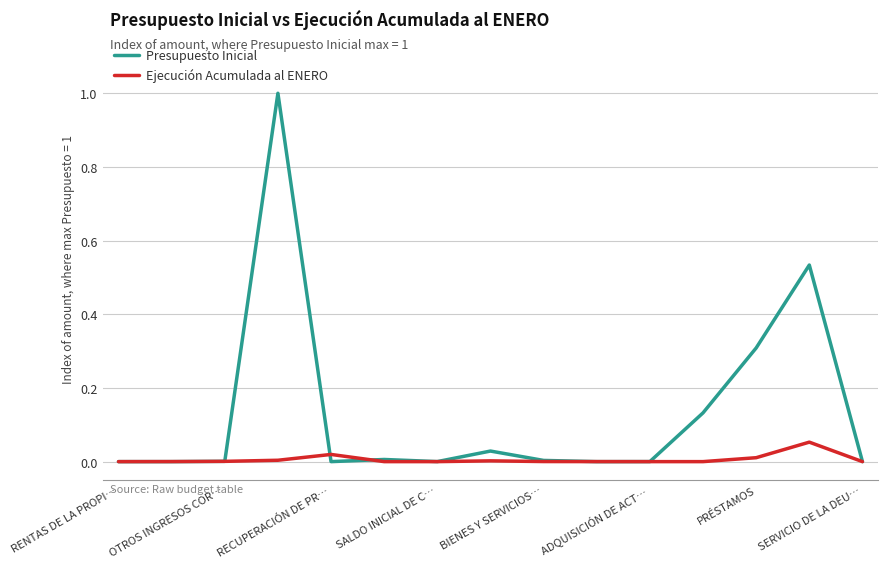

How many series are shown in this chart?

2